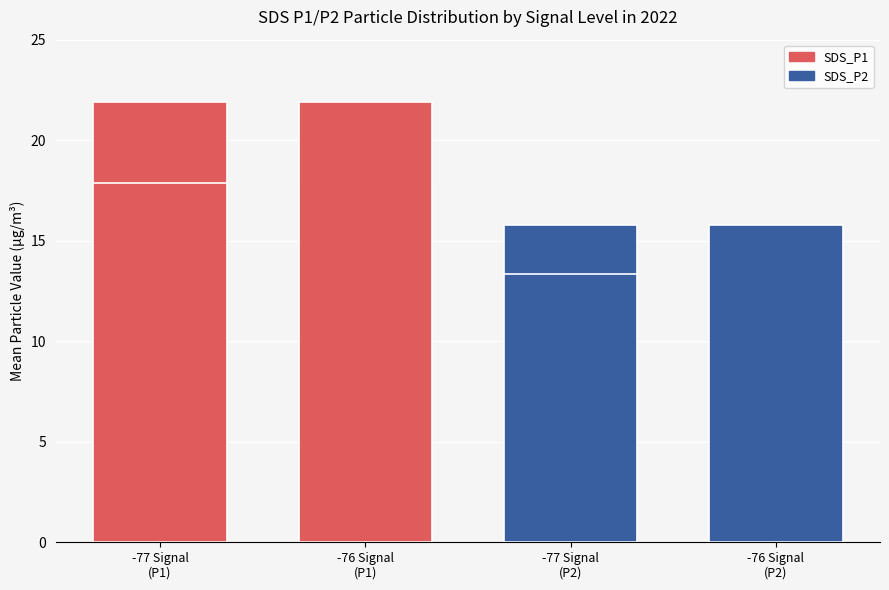

Are the bars grouped side by side (vs. stacked)?

No